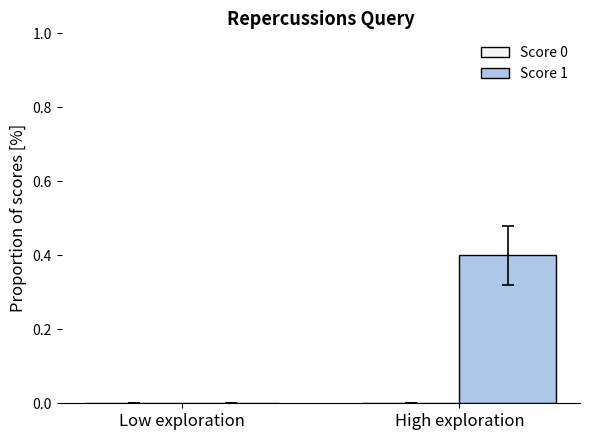

What is the sum of all values?

0.4